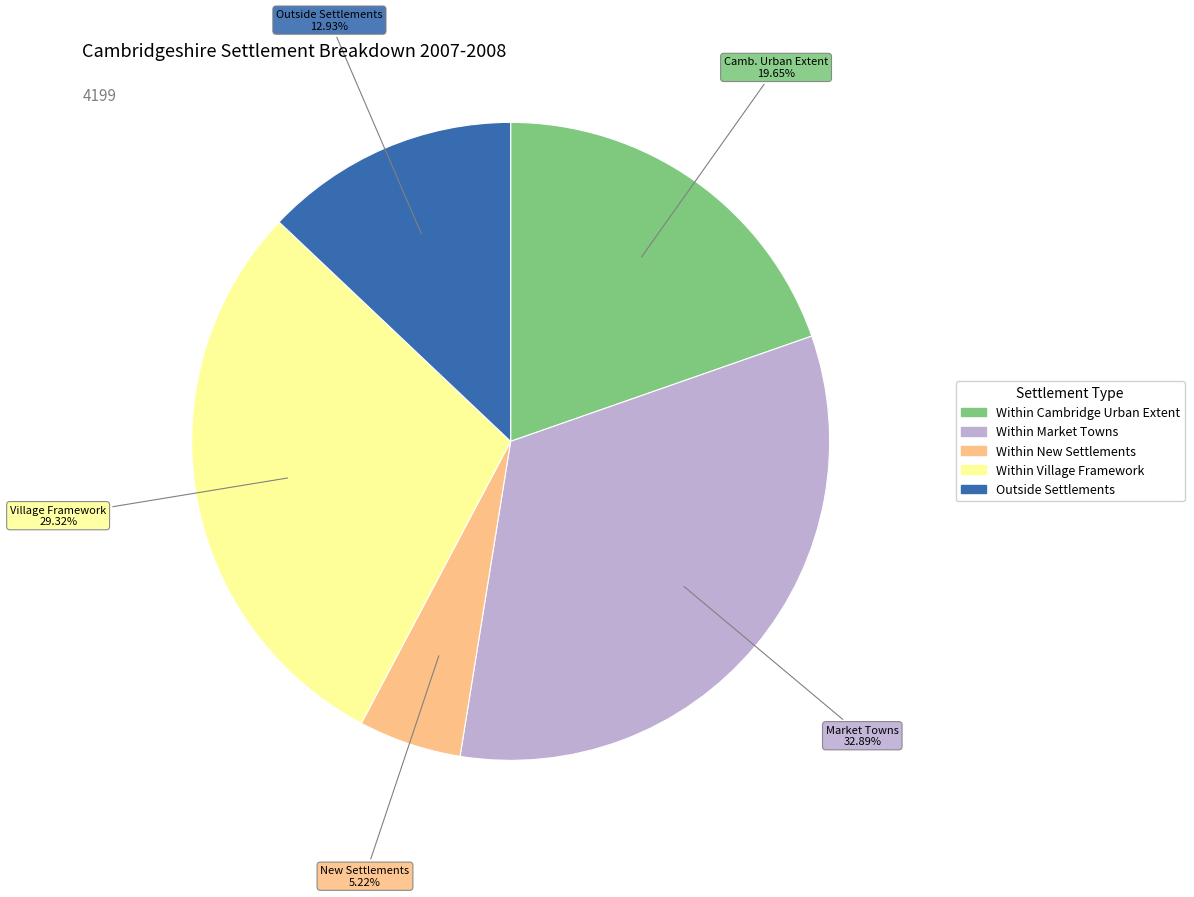

The Outside Settlements slice represents 1% of the pie. True or false?

False